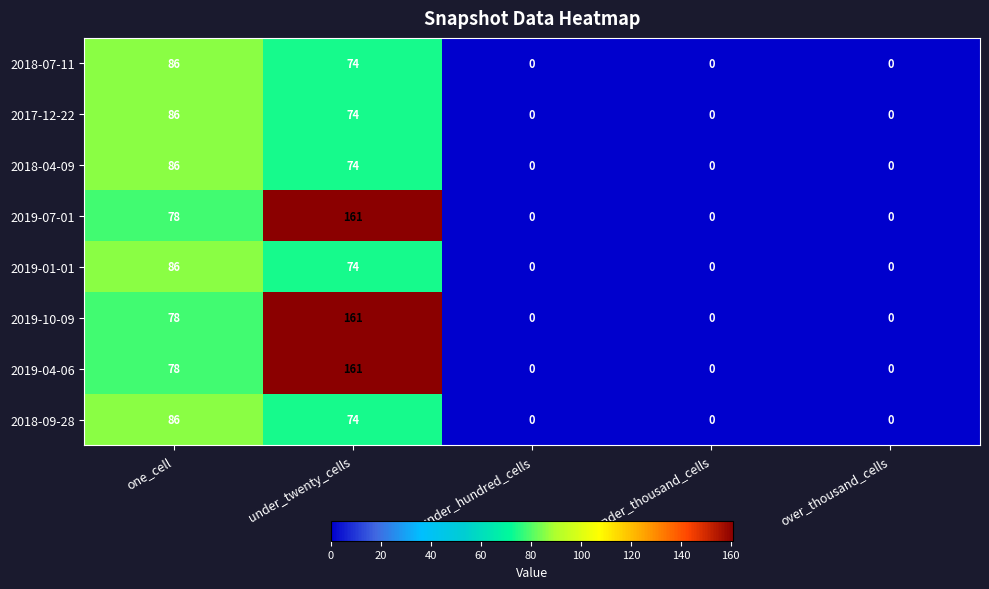

Count the 2019-04-06 values in the range 0 to 78.

4